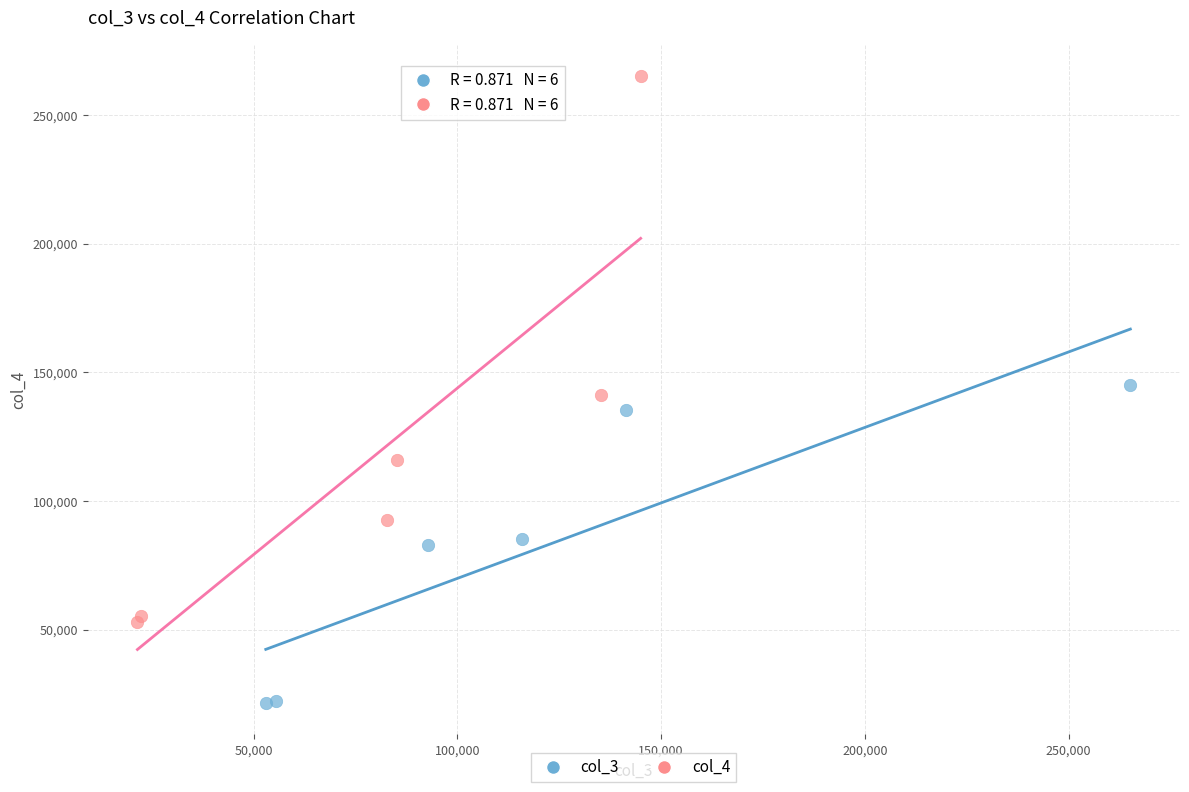

Which series has the widest spread of Y values?

col_4